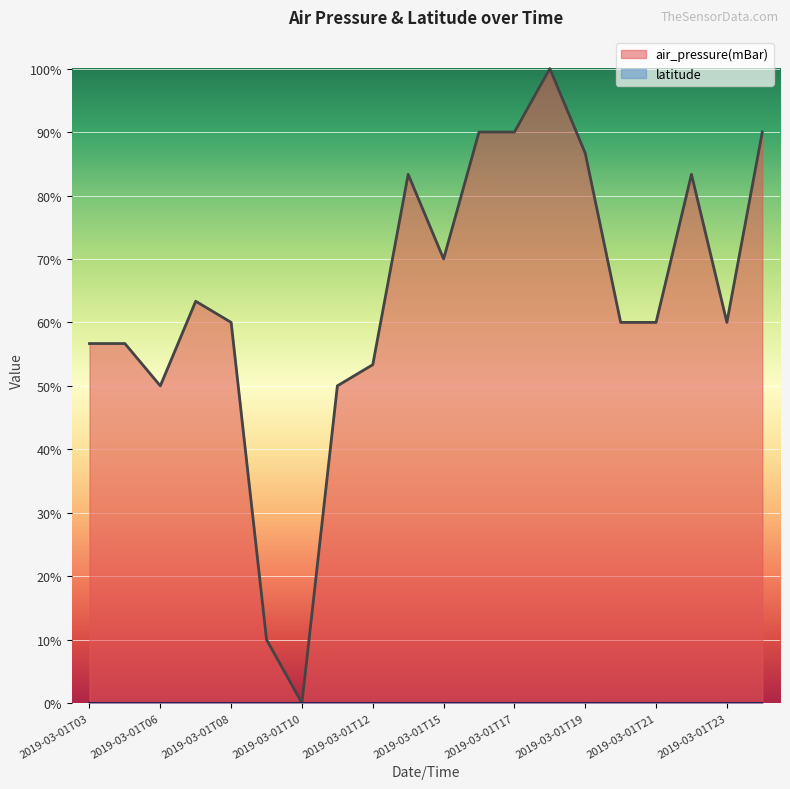

Does the chart display data point markers on the line(s)?

No